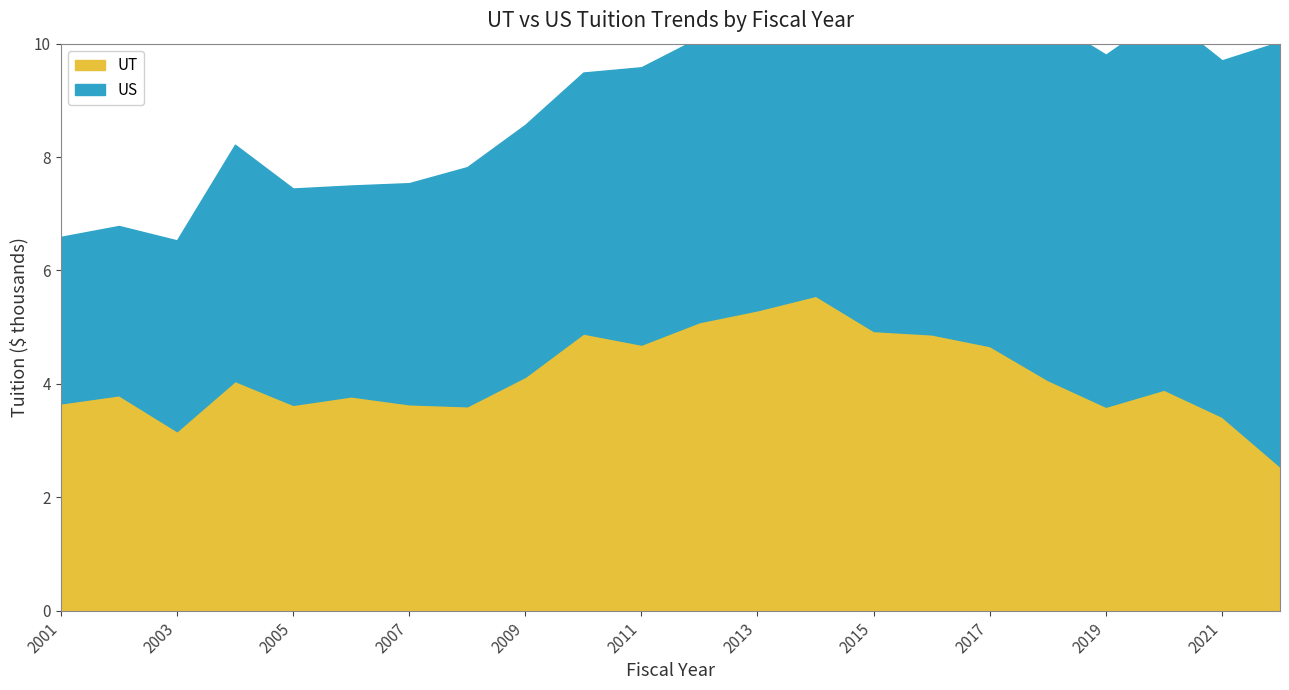

What is the difference between the UT values at 2008 and 2004?

0.4